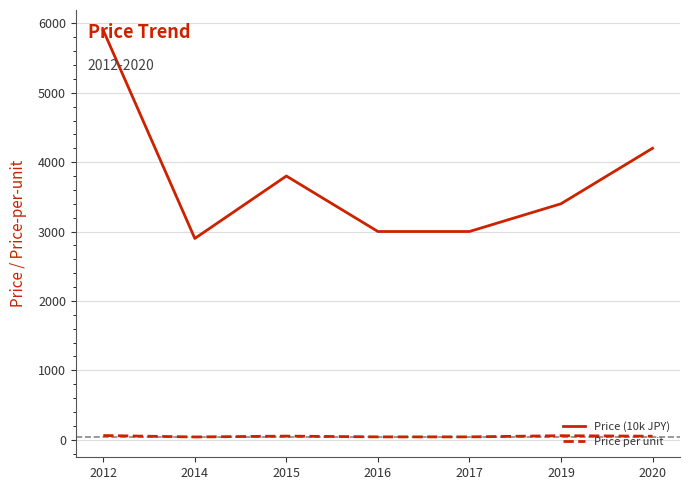

At how many categories does at least one series exceed 3147?

4